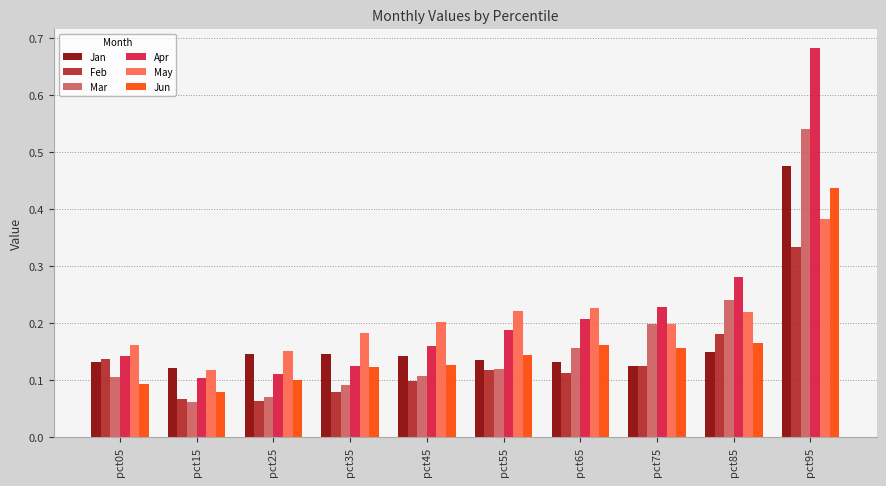

The value of Apr at pct95 is 1.1. True or false?

False